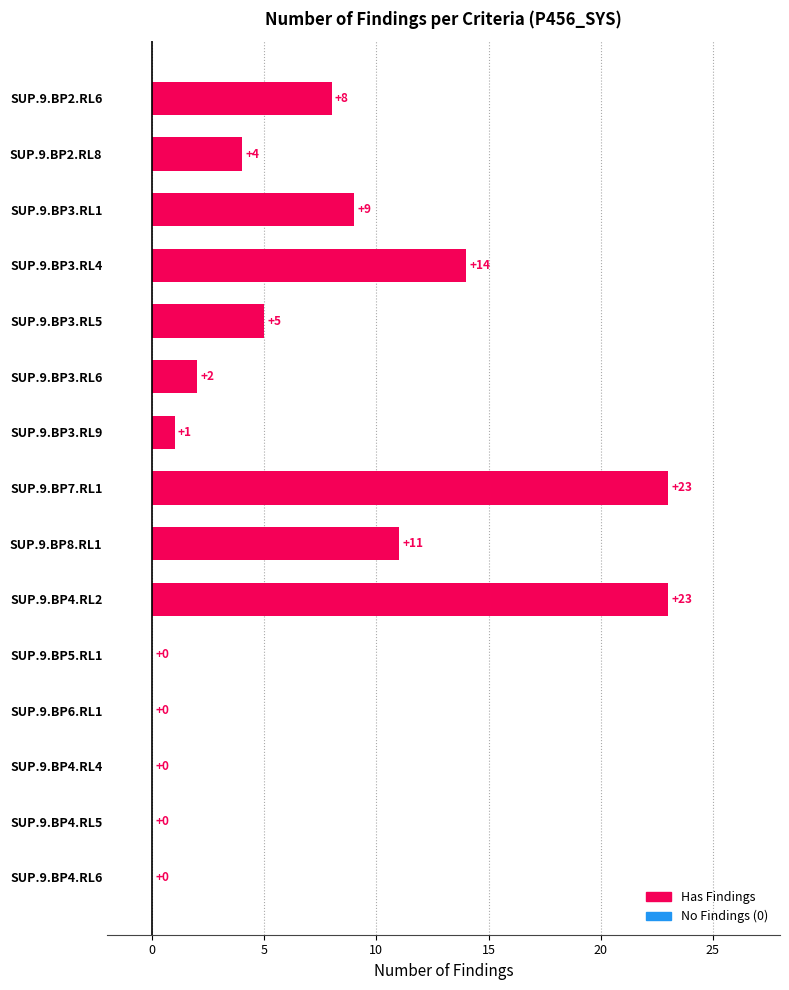

Reading top to bottom, list all the values displayed in this chart.

SUP.9.BP2.RL6=8	SUP.9.BP2.RL8=4	SUP.9.BP3.RL1=9	SUP.9.BP3.RL4=14	SUP.9.BP3.RL5=5	SUP.9.BP3.RL6=2	SUP.9.BP3.RL9=1	SUP.9.BP7.RL1=23	SUP.9.BP8.RL1=11	SUP.9.BP4.RL2=23	SUP.9.BP5.RL1=0	SUP.9.BP6.RL1=0	SUP.9.BP4.RL4=0	SUP.9.BP4.RL5=0	SUP.9.BP4.RL6=0